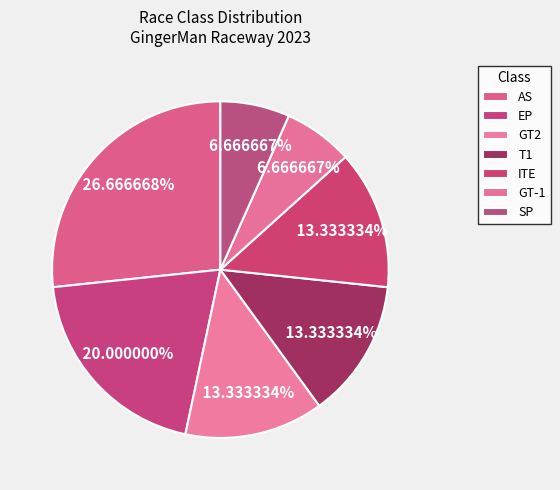

Is there a majority slice in this chart?

No